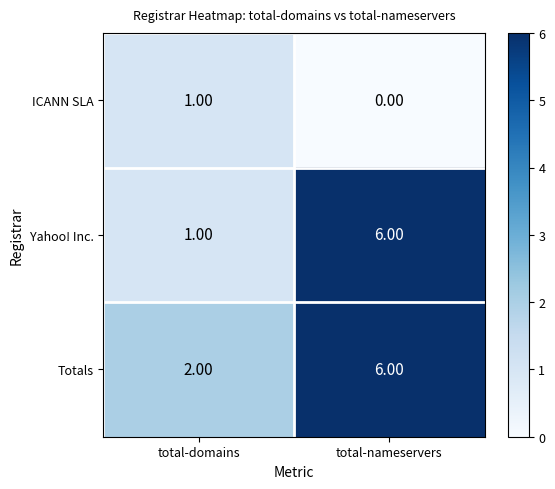

What is the total value across all series at total-nameservers?

12